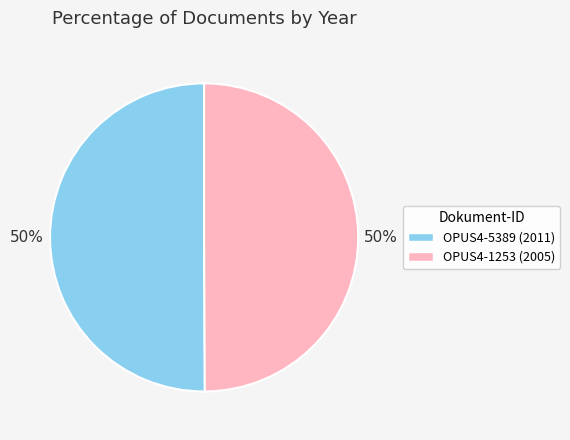

Is it true that OPUS4-1253 is 50% of the pie?

True